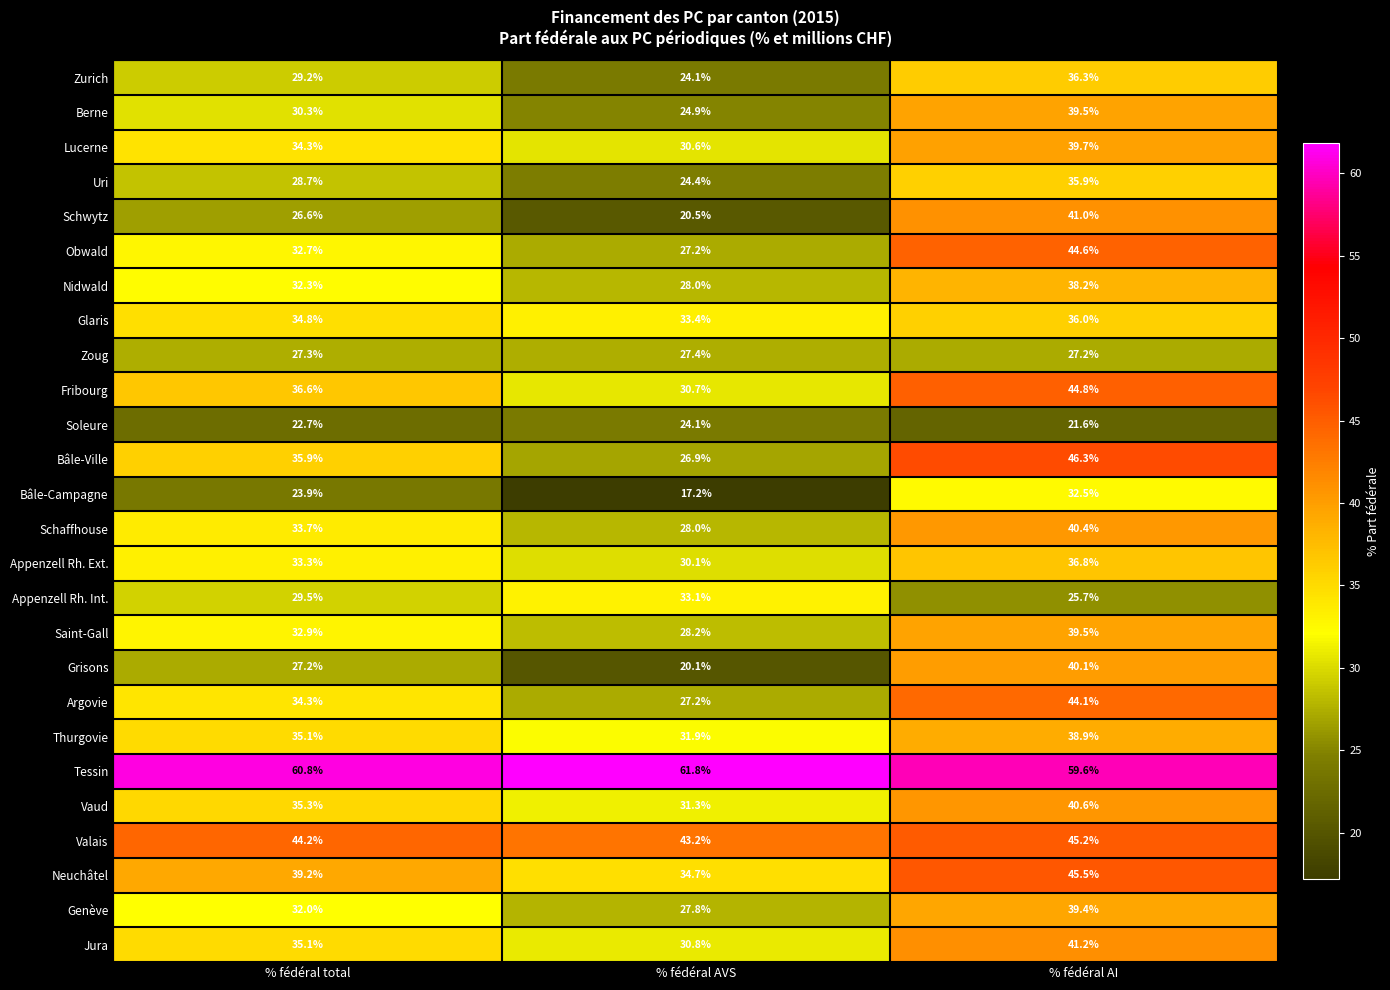

Which category has the highest value in the Appenzell Rh. Ext. series?

% fédéral AI